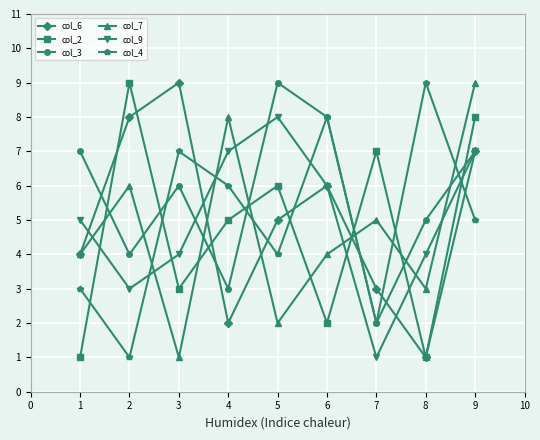

Reading left to right, extract all data points from this chart.

col_6: 4	8	9	2	5	6	3	1	7
col_2: 1	9	3	5	6	2	7	1	8
col_3: 7	4	6	3	9	8	2	5	7
col_7: 4	6	1	8	2	4	5	3	9
col_9: 5	3	4	7	8	6	1	4	7
col_4: 3	1	7	6	4	8	2	9	5